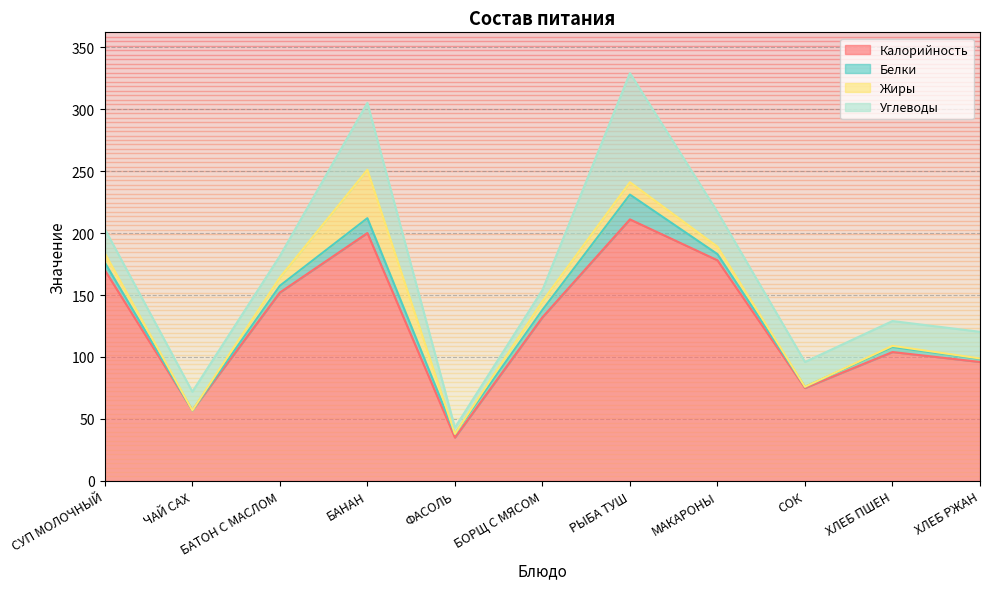

Where is Калорийность nearest to the value 123?

БОРЩ С МЯСОМ